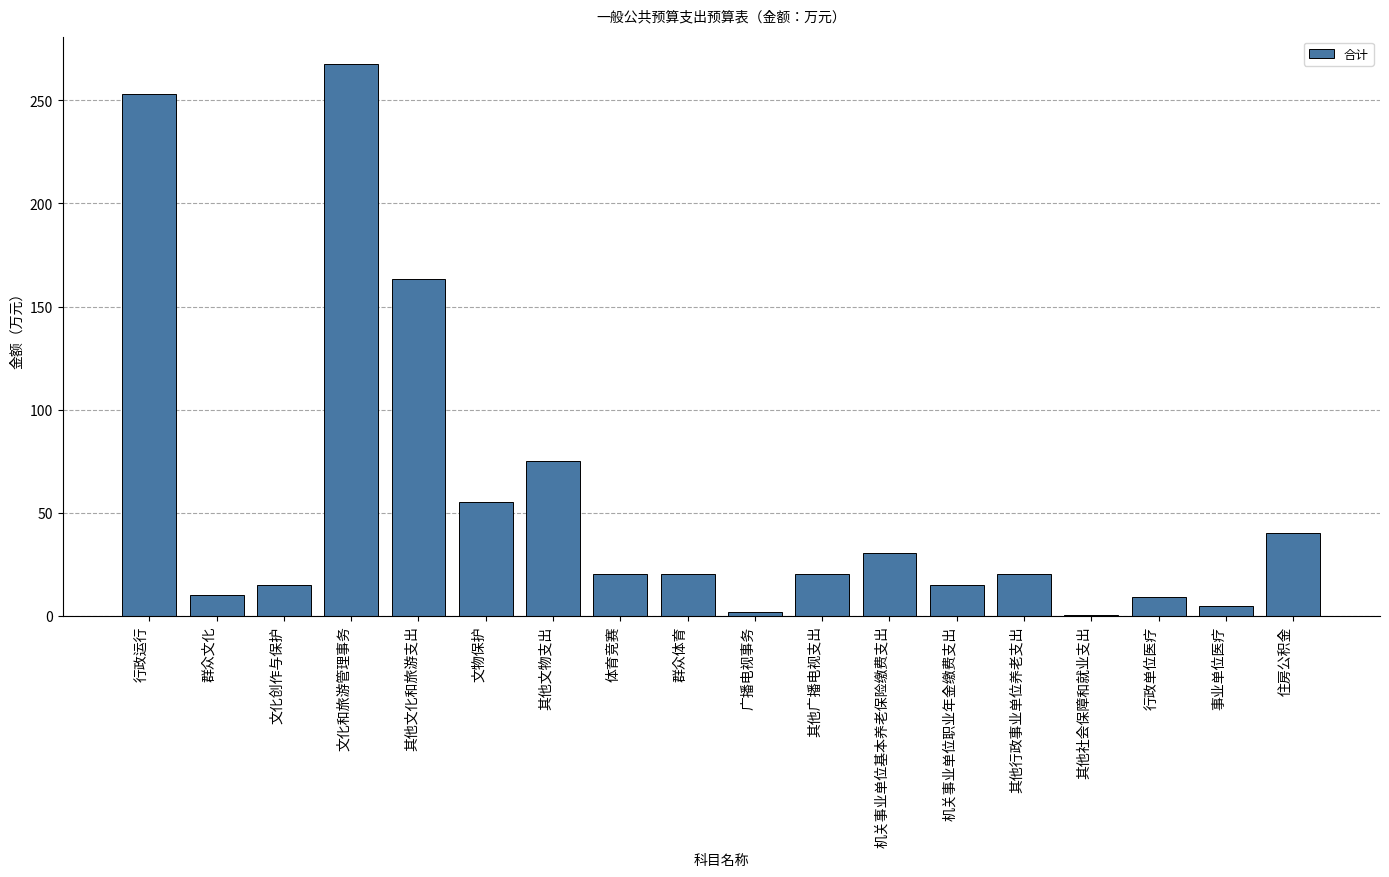

What is the approximate value at 其他广播电视支出?

20.4